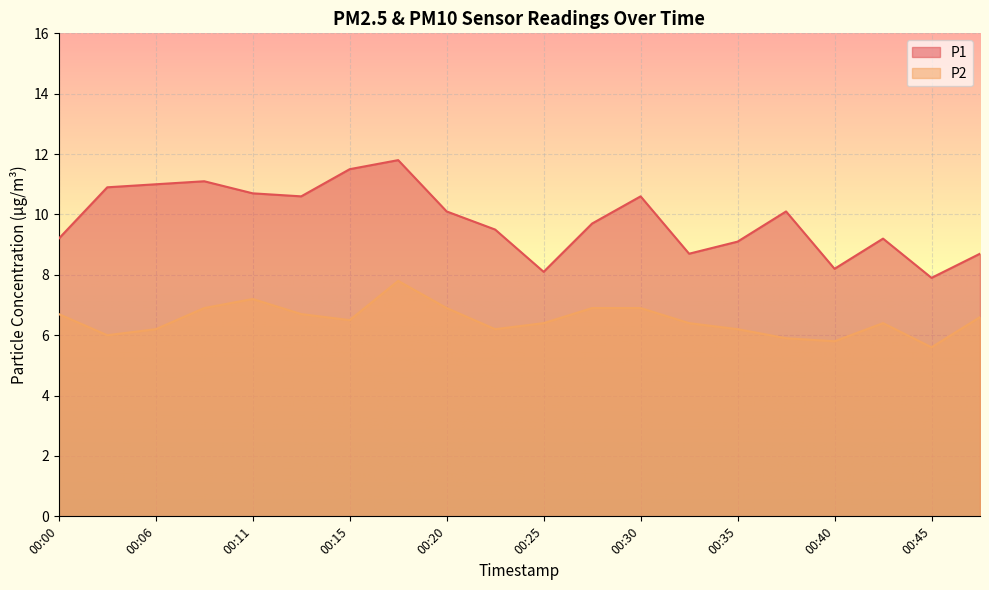

How many lines are shown in the chart?

2